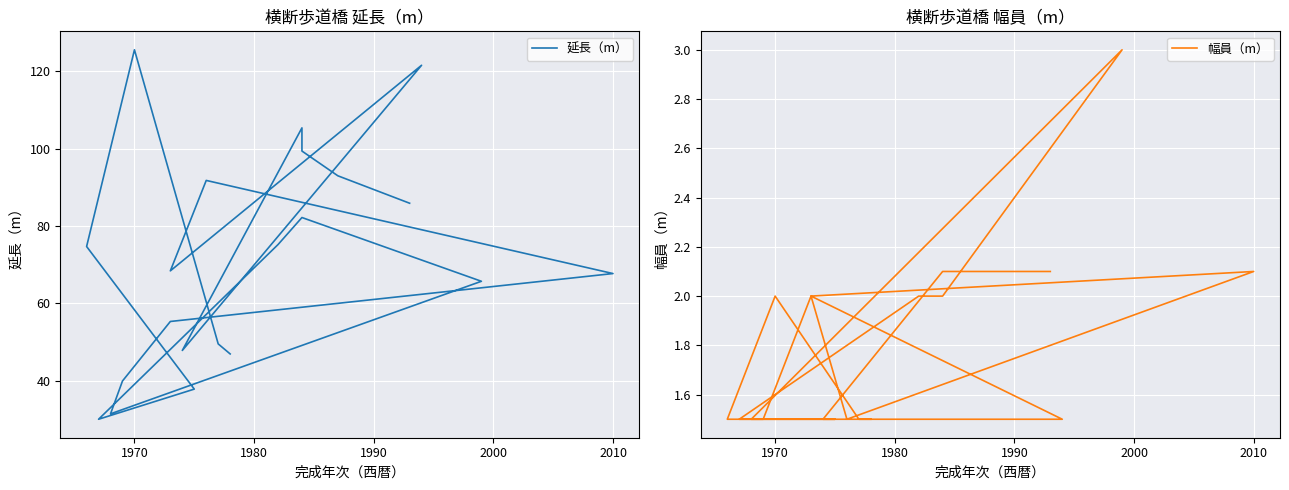

The value of 幅員（m） at 1990 is 2.2. True or false?

False